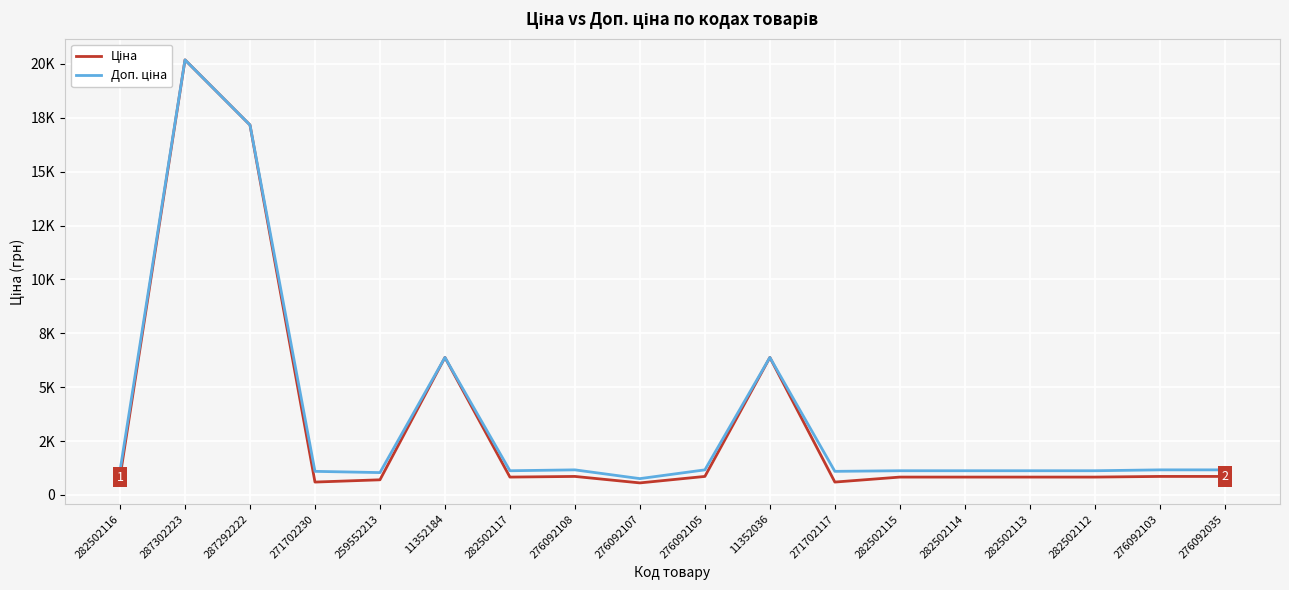

Does the chart display data point markers on the line(s)?

No